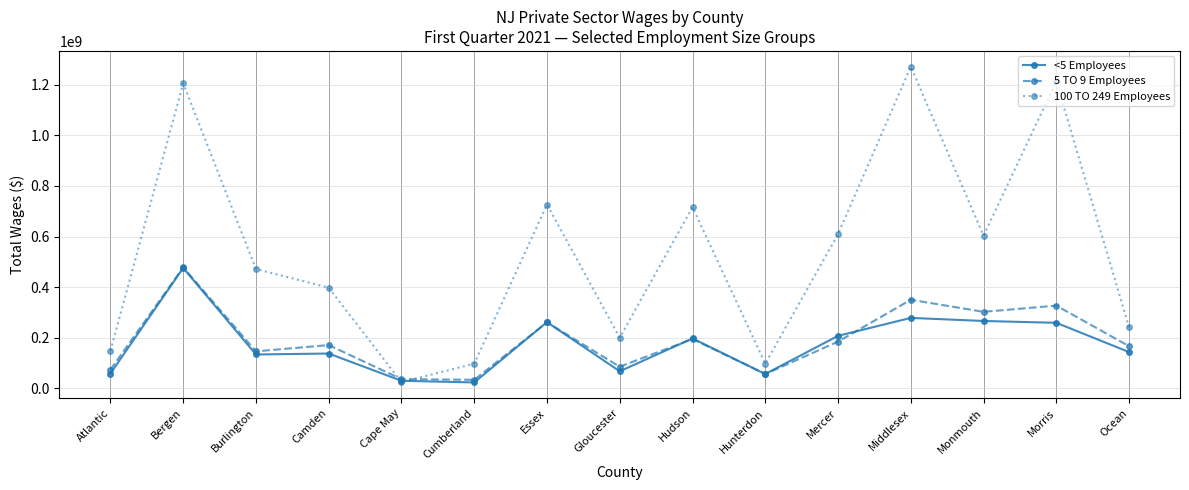

At Atlantic, list the series in order from largest to smallest.

100 TO 249 Employees, 5 TO 9 Employees, <5 Employees